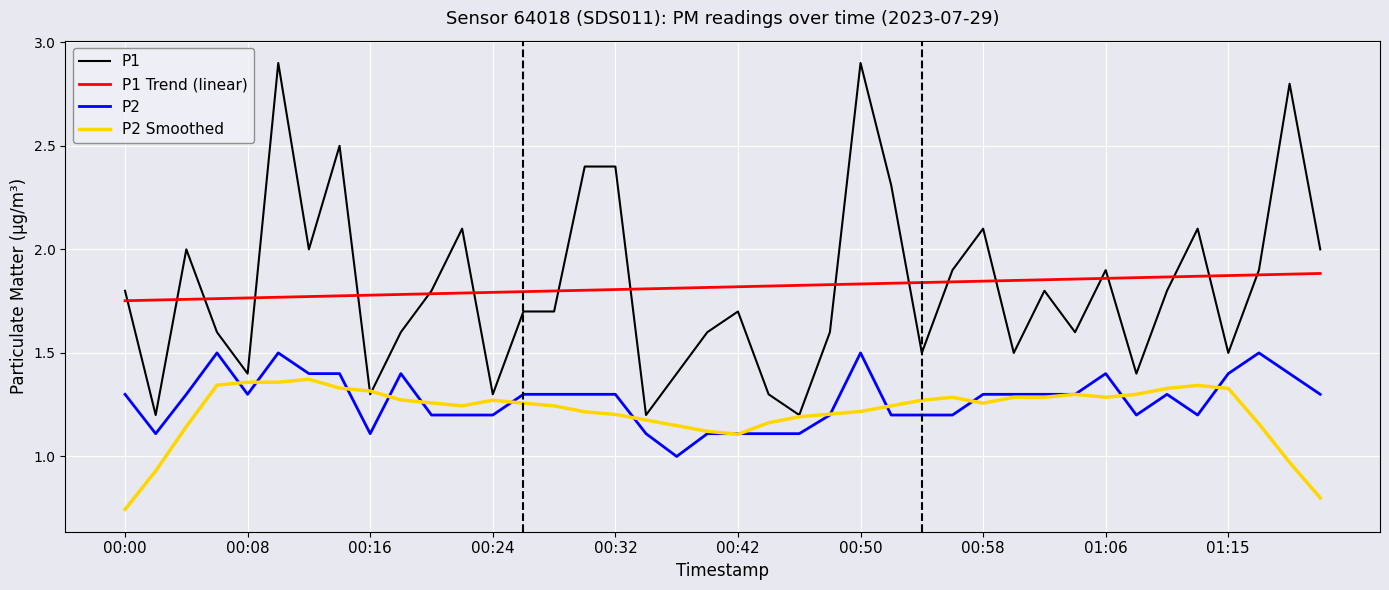

What are all the series names shown in the legend?

P1, P1 Trend (linear), P2, P2 Smoothed